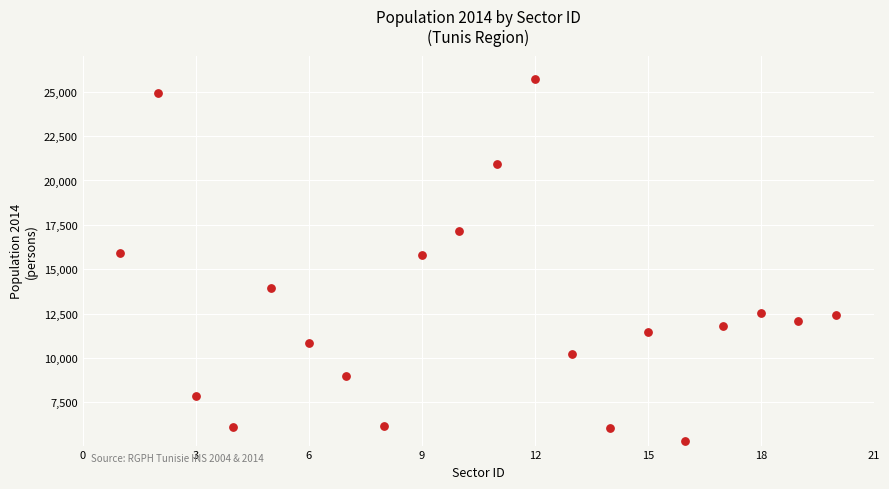

What is the range of Y values (max minus min)?

20417